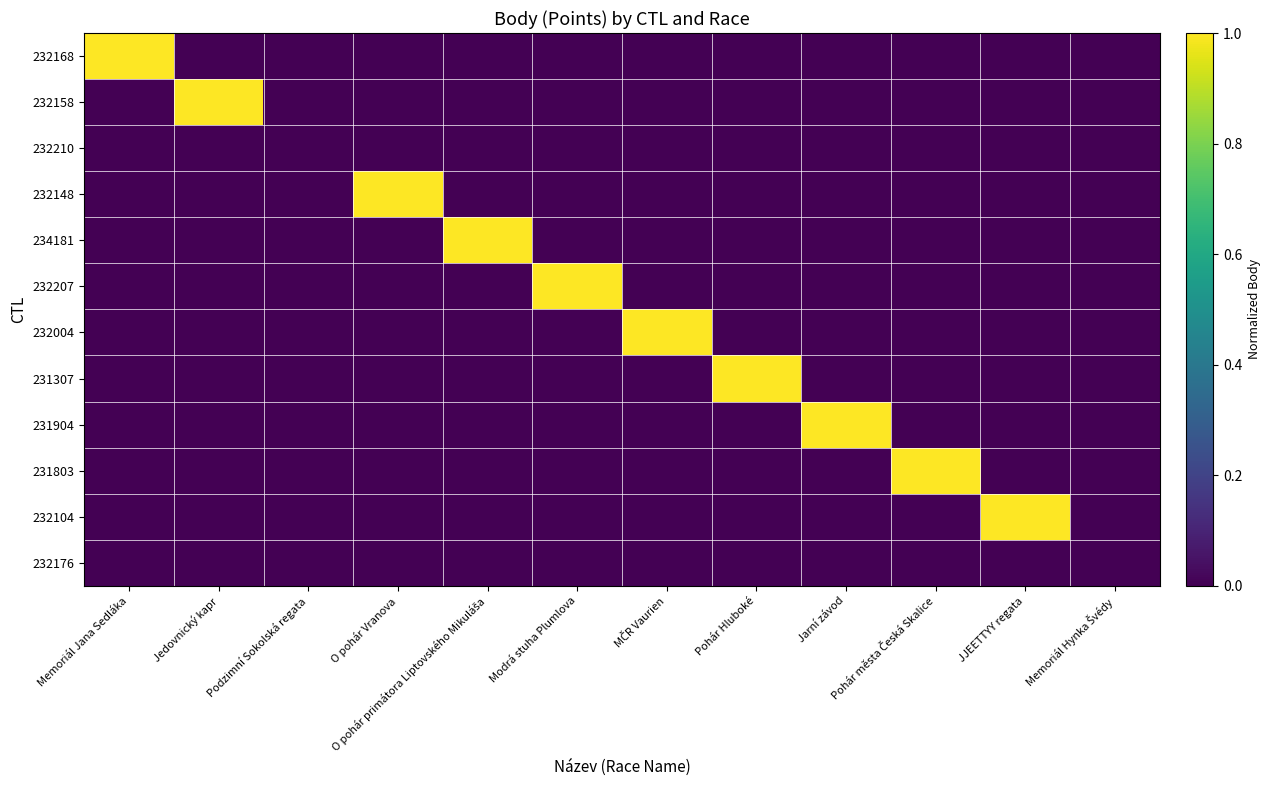

What is the maximum value shown in the chart?

1